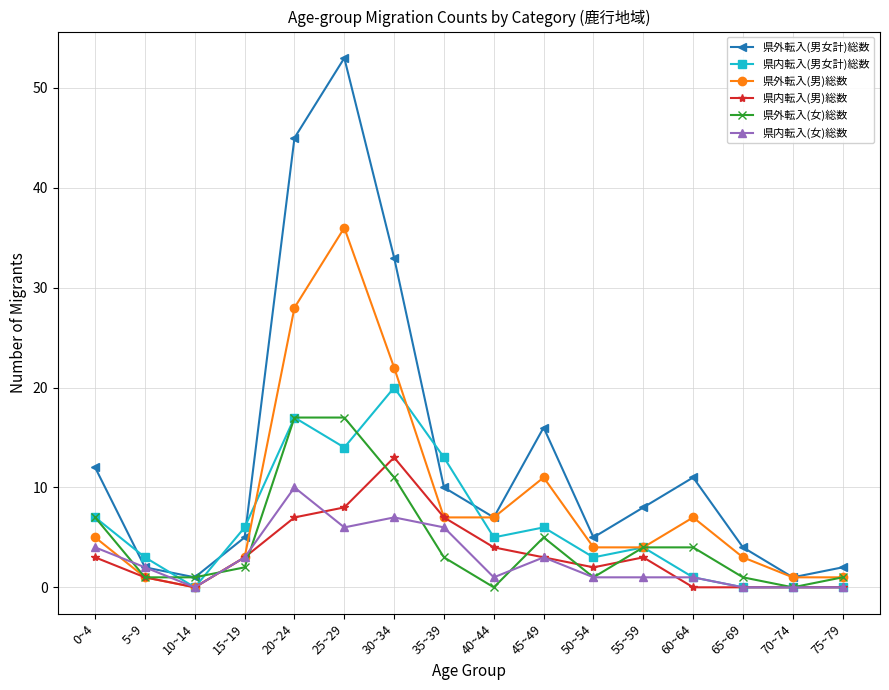

Rank the series at 30~34 from highest to lowest value.

県外転入(男女計)総数, 県外転入(男)総数, 県内転入(男女計)総数, 県内転入(男)総数, 県外転入(女)総数, 県内転入(女)総数